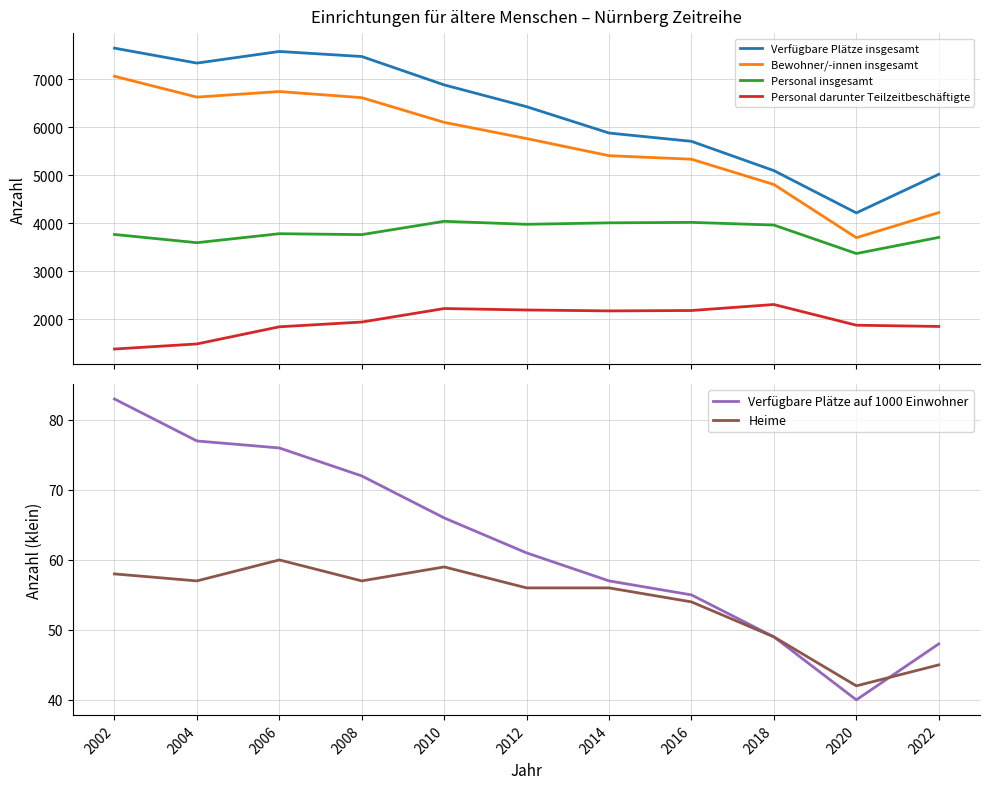

Which category has the highest value in the Heime series?

2006